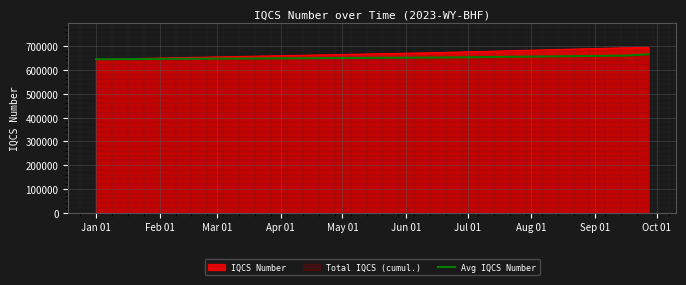

What is the difference between the maximum and second lowest values?

20972